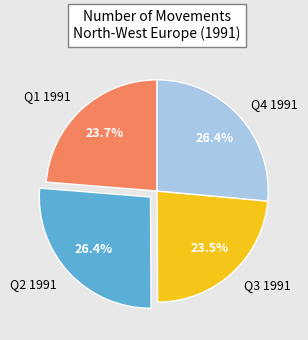

Count the number of slices in the pie.

4